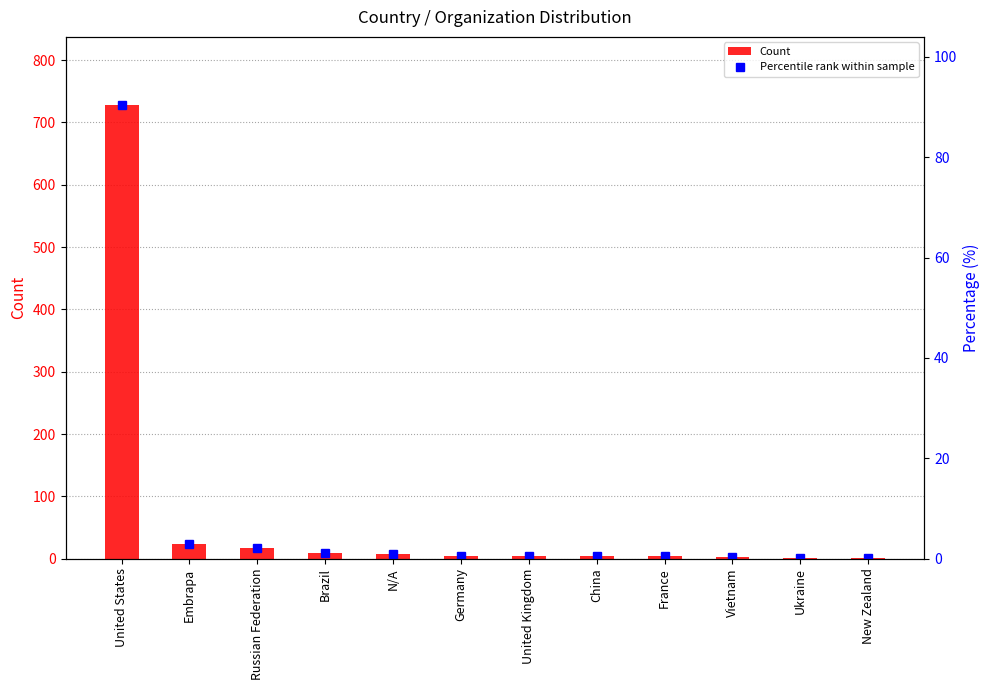

Are the bars horizontal?

No